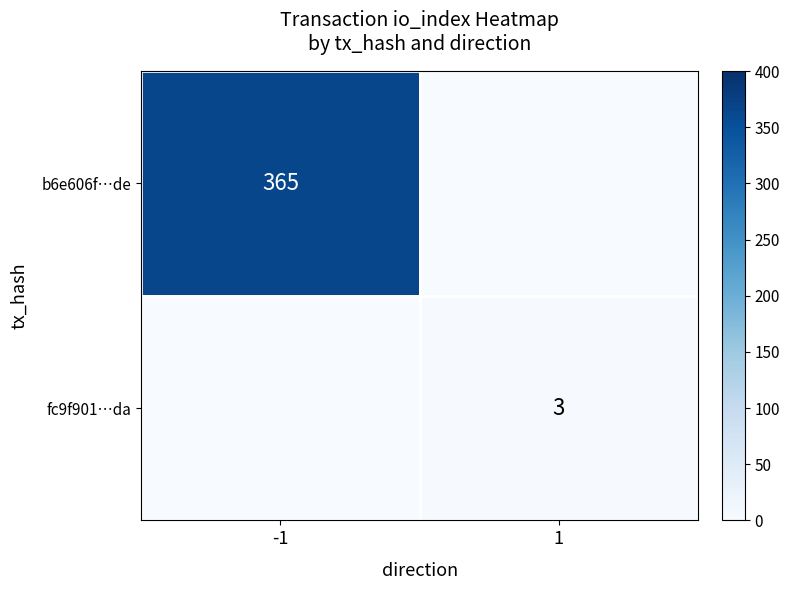

True or false: fc9f901…da has a value of 3 at 1.

True